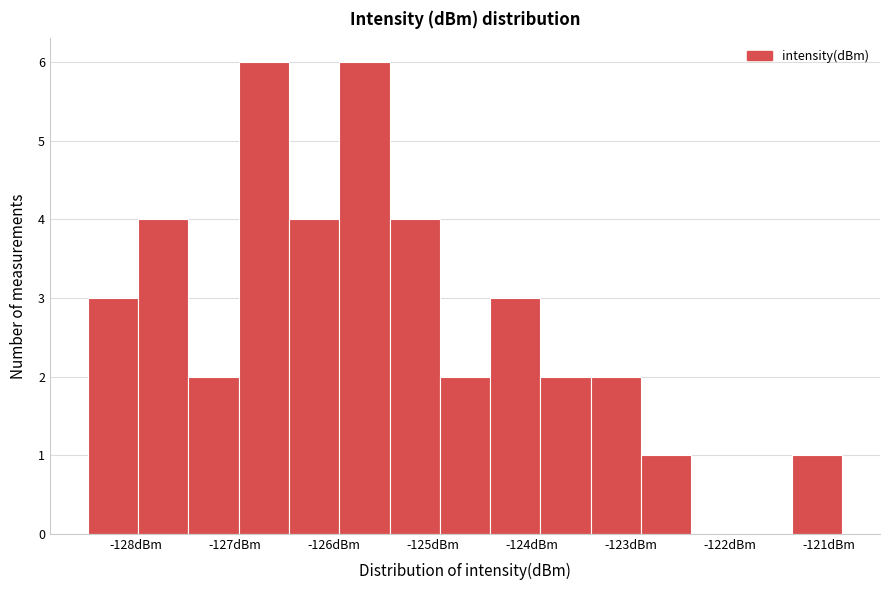

What is the height of the bar covering -124.4 to -123.9 on the x-axis? Neither the bar edges nor the heights are printed on the chart, so give them approximately, as read against the axes.

3